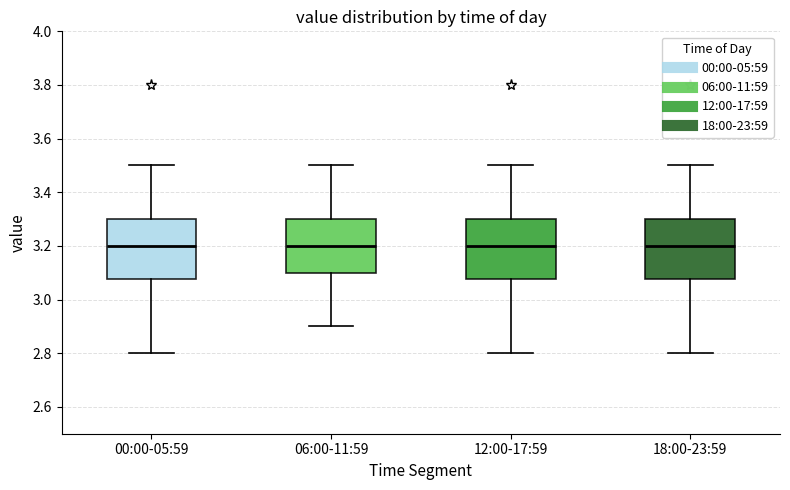

Where is the upper edge of the box for 00:00-05:59 on the y-axis? The values are not printed on the chart, so give them approximately, as read against the axis.

3.30